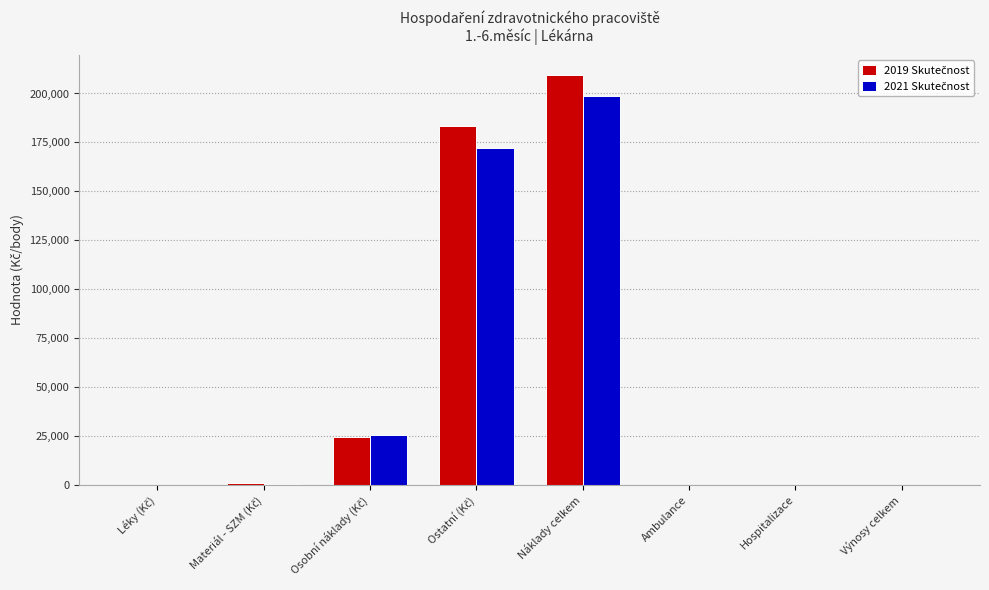

Which label corresponds to the largest value in the chart?

Náklady celkem